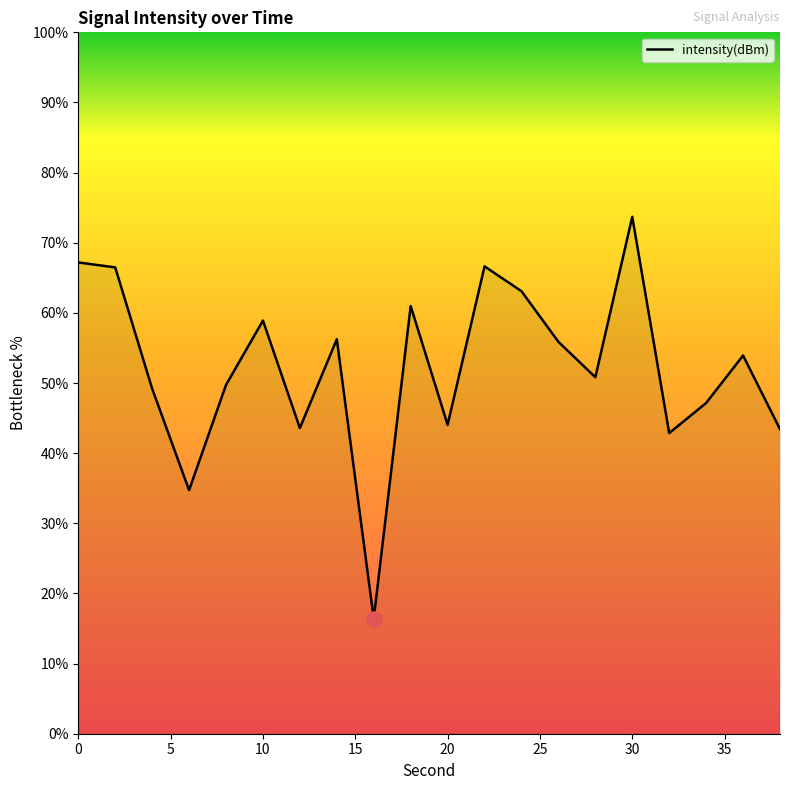

What is the minimum value shown in the chart?

16.4